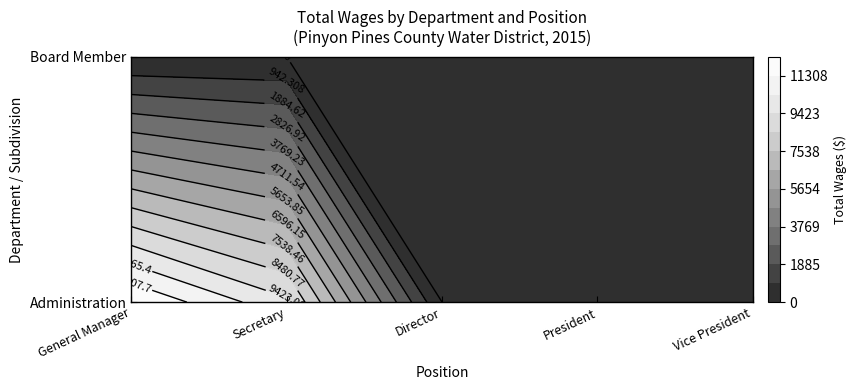

Which series has the widest spread of values?

General Manager